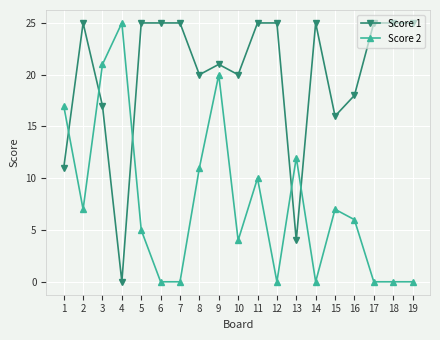

What is the sum of all Score 2 values?

145